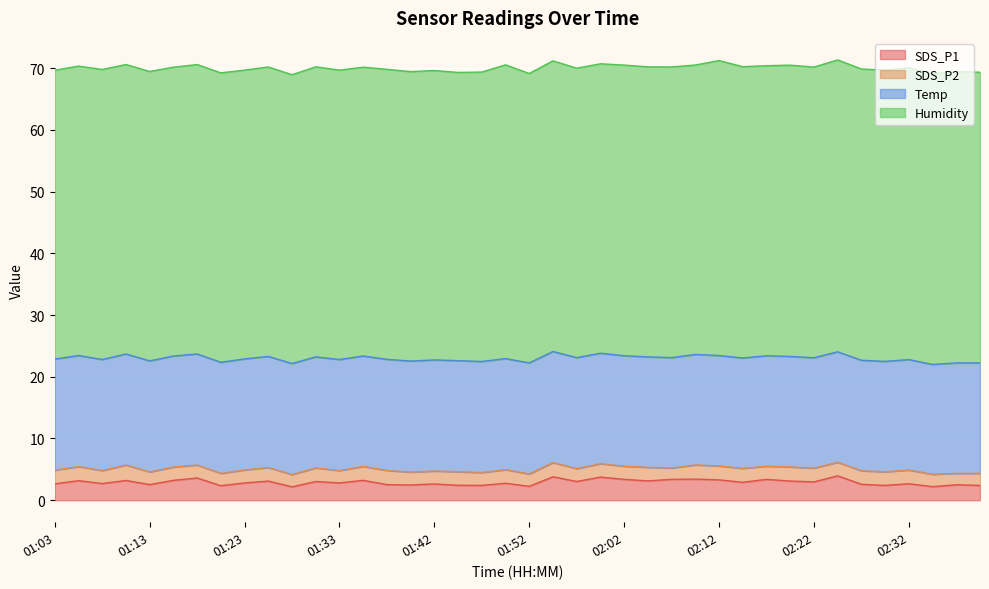

What is the value of the Temp point at the 29th from the left?

17.9